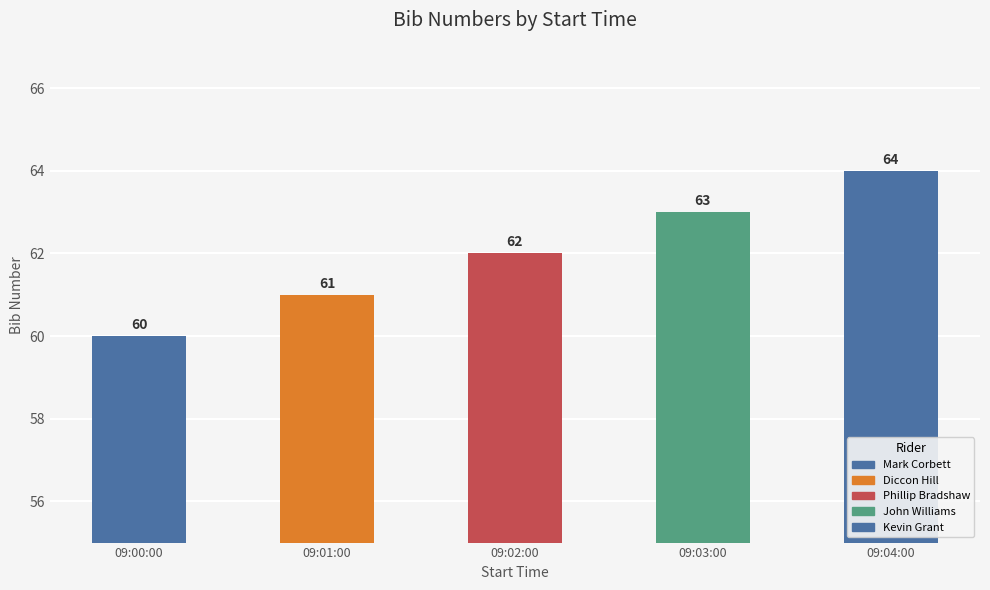

Between 09:04:00 and 09:03:00, which is larger?

09:04:00